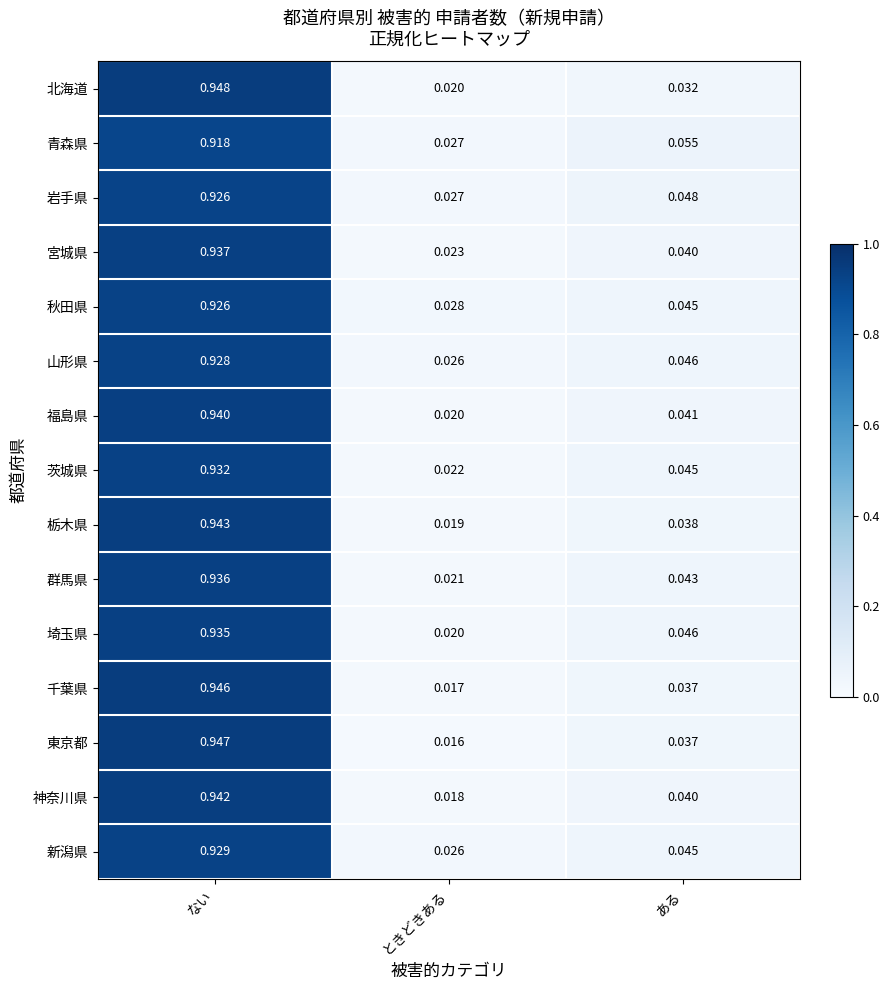

At which category is the sum across all series the highest?

ない